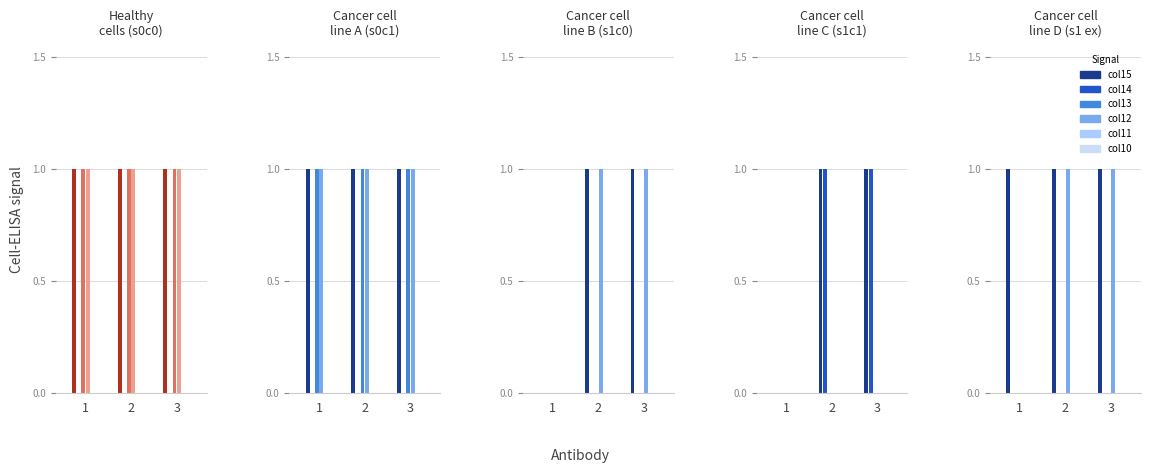

Are the bars horizontal?

No